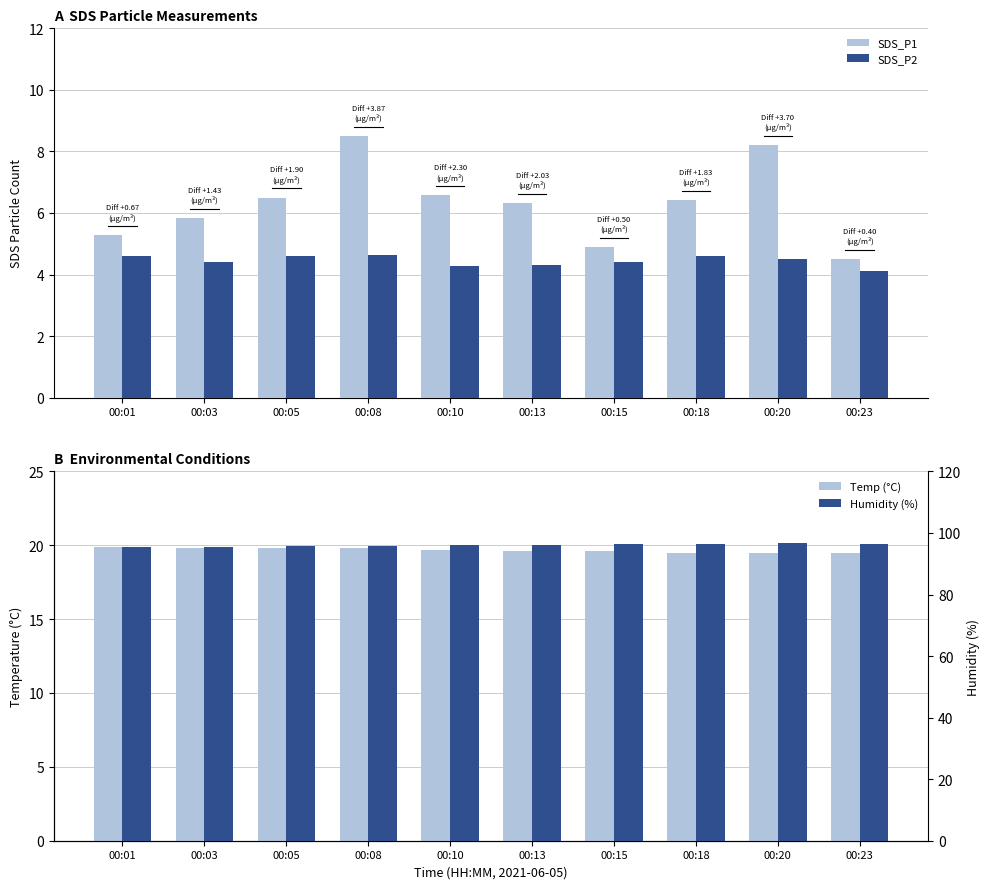

What is the maximum value for SDS_P1?

8.5